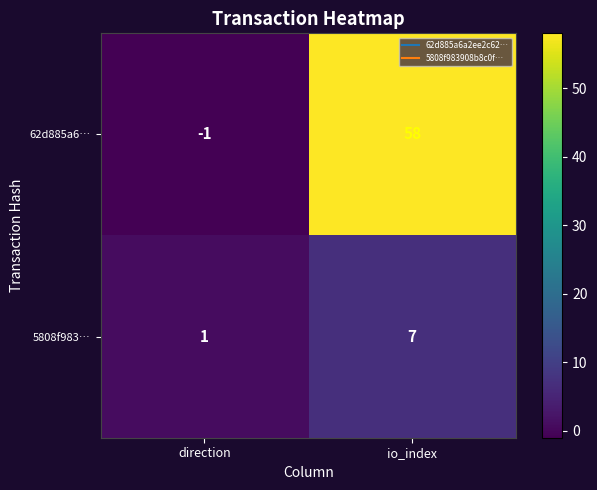

Rank the series at io_index from highest to lowest value.

62d885a6…, 5808f983…